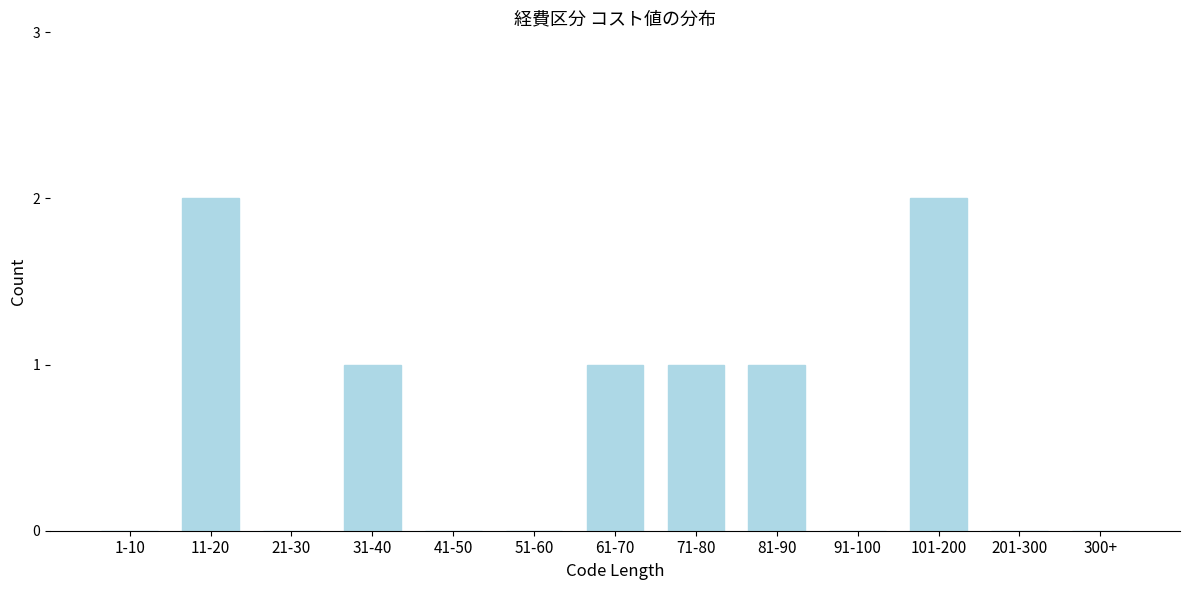

Reading left to right, transcribe all the data shown in this chart.

1-10=0	11-20=2	21-30=0	31-40=1	41-50=0	51-60=0	61-70=1	71-80=1	81-90=1	91-100=0	101-200=2	201-300=0	300+=0